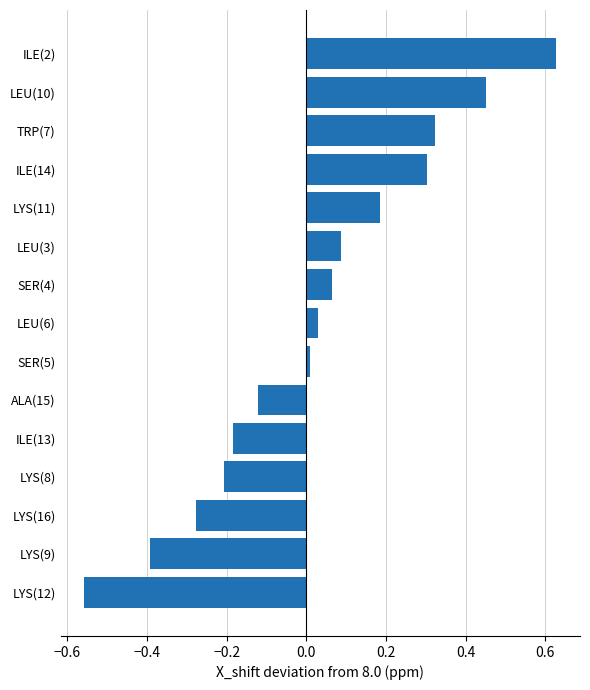

Which has a higher value, LYS(16) or ILE(14)?

ILE(14)